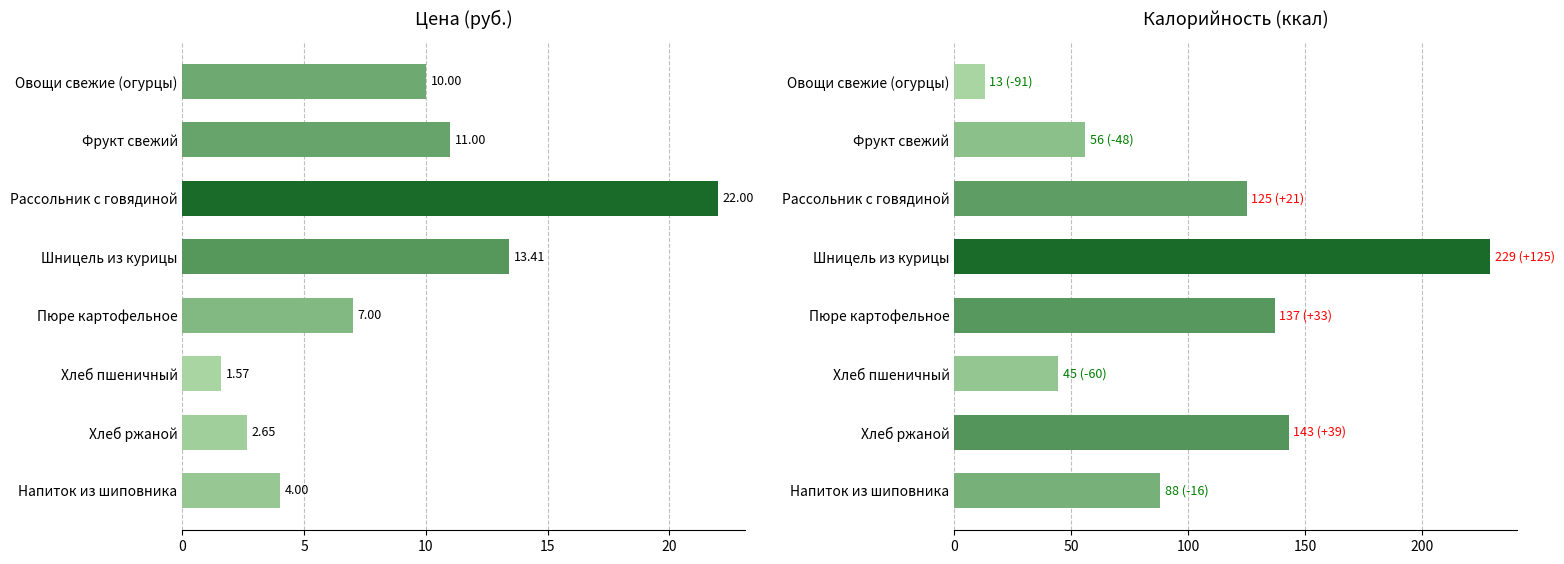

How many bars are there in total?

16